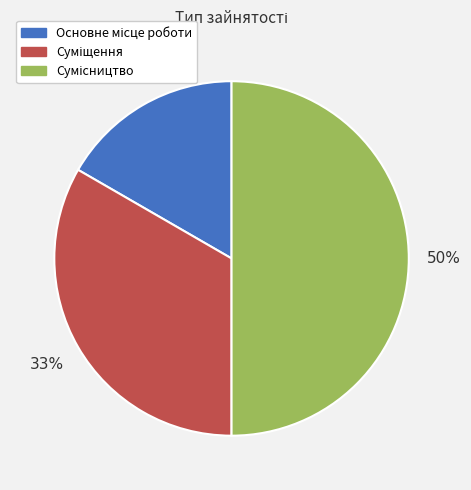

To the nearest percent, what is the average slice percentage?

33%